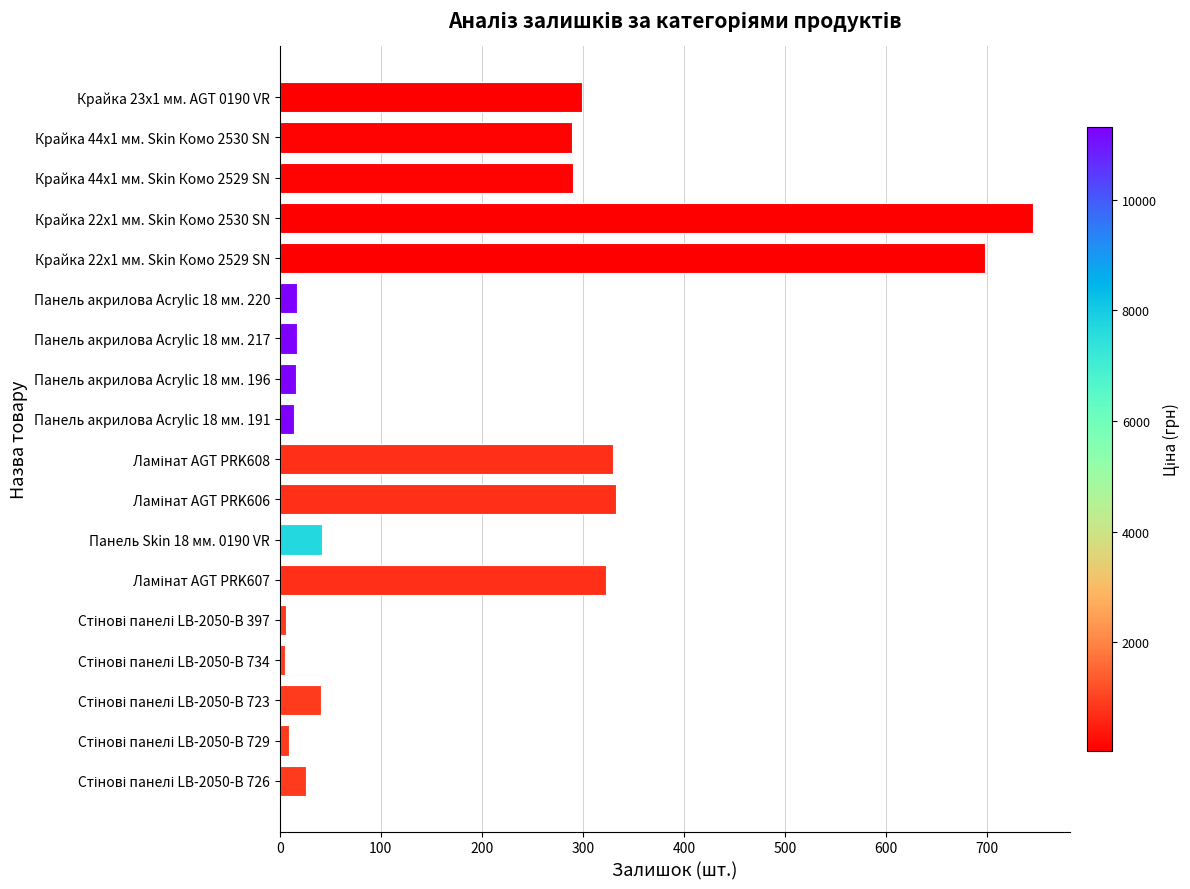

The value at Панель акрилова Acrylic 18 мм. 220 is 17. True or false?

True